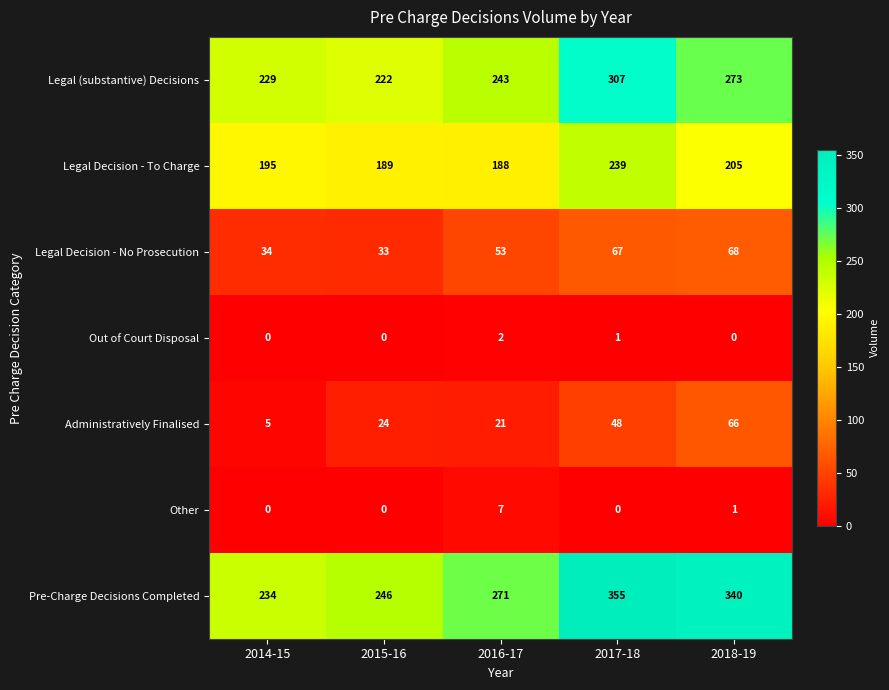

What is the maximum value shown in the chart?

355